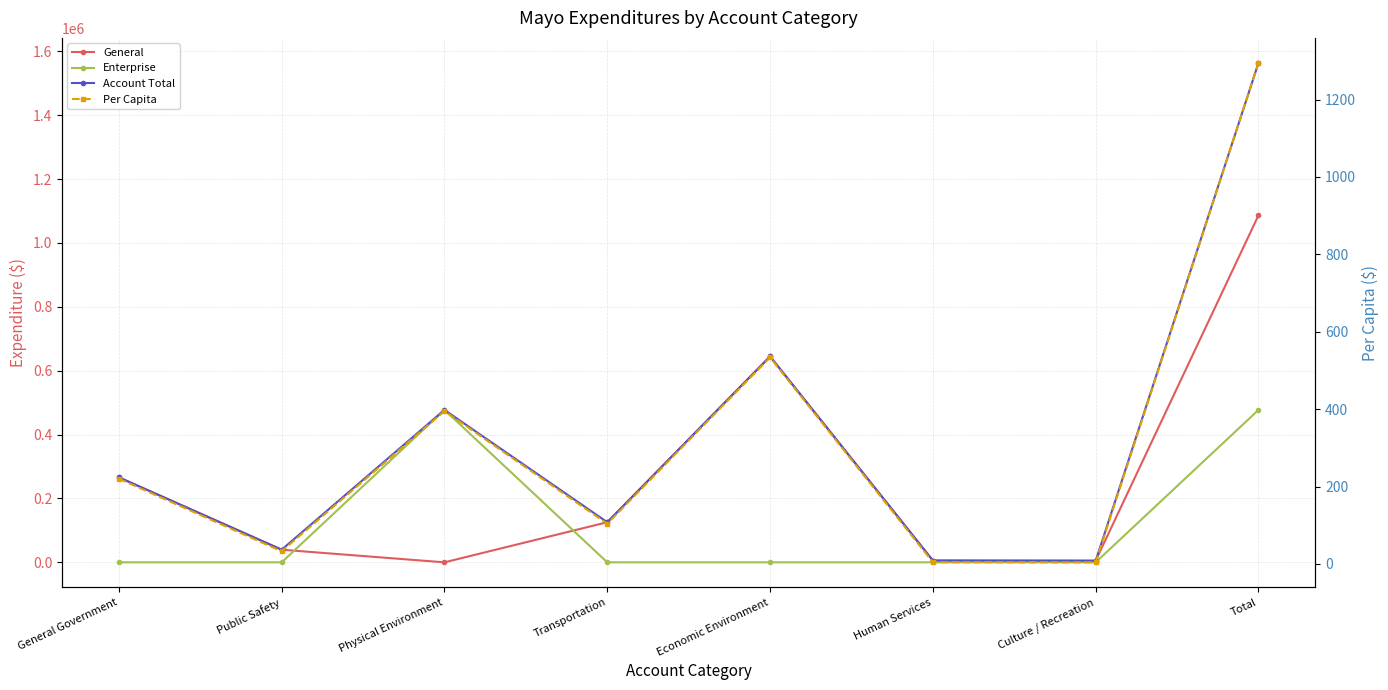

Which series has the largest range (max minus min)?

Account Total